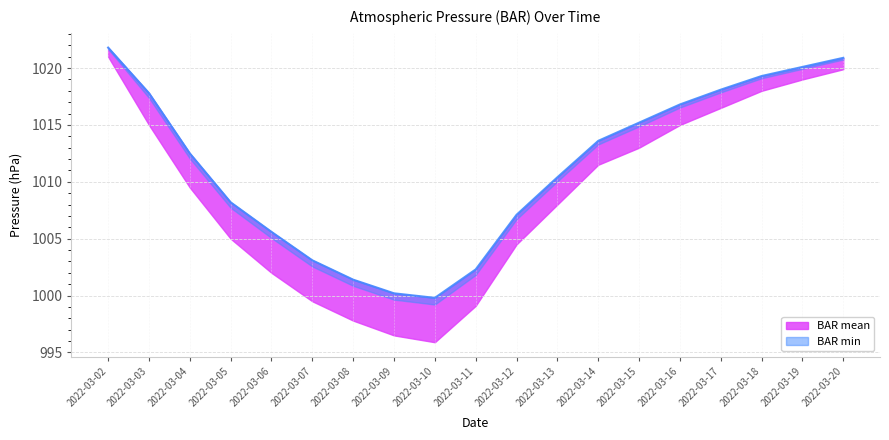

How many points are lower than both their immediate neighbors (excluding endpoints)?

1